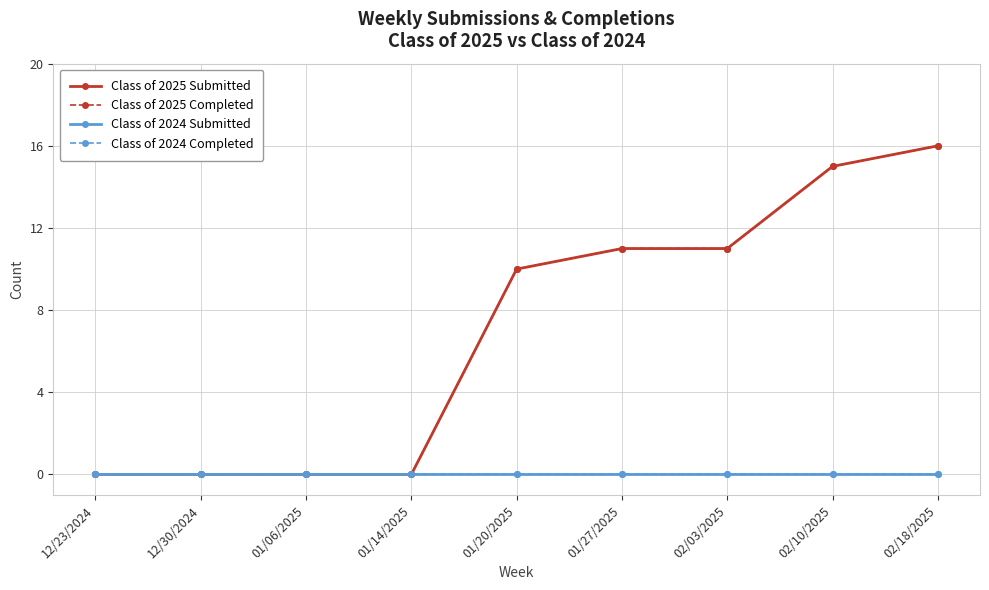

Does the chart display data point markers on the line(s)?

Yes